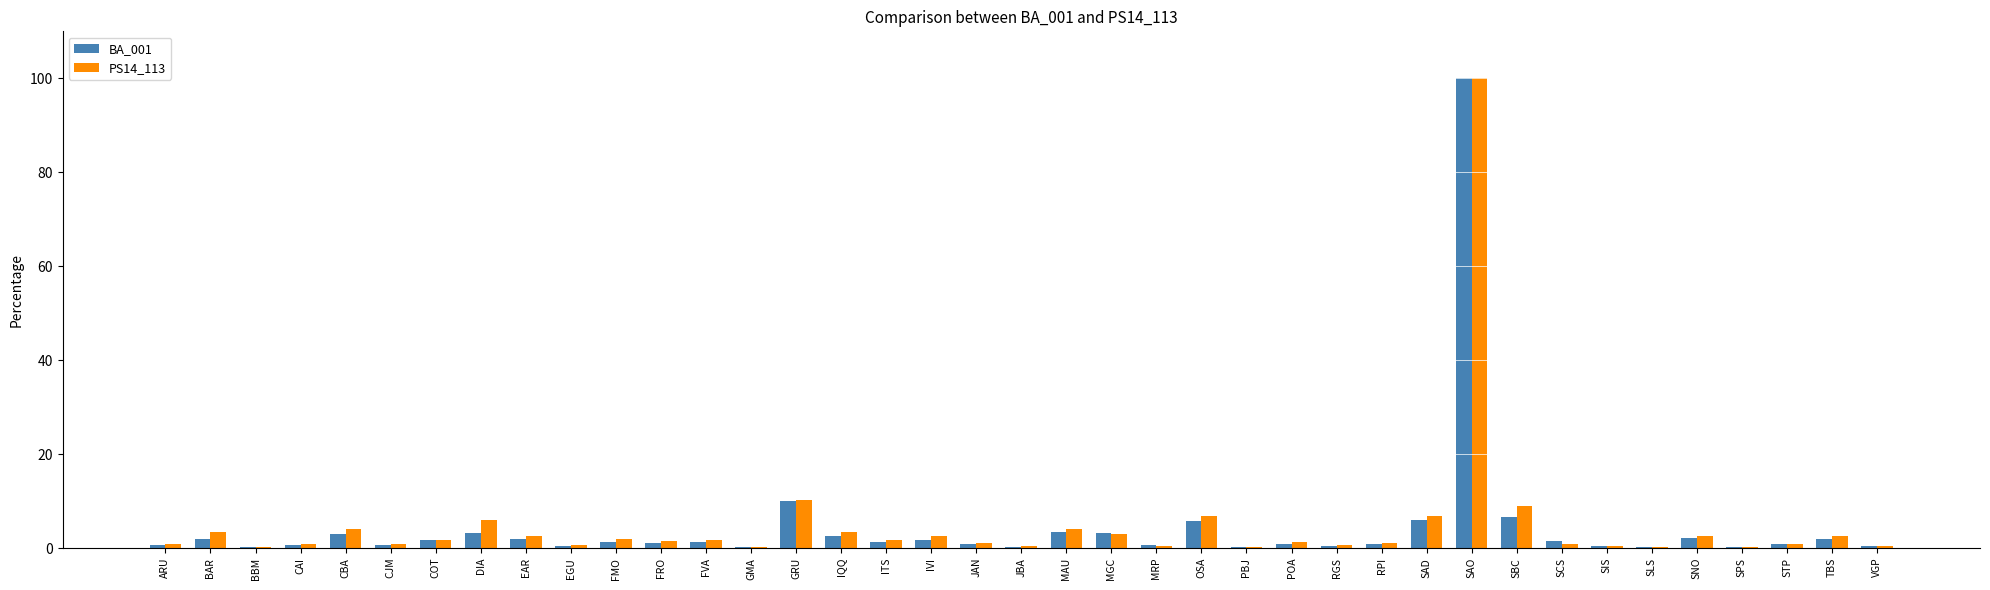

What is the spread (max minus min) of values at CJM?

0.2